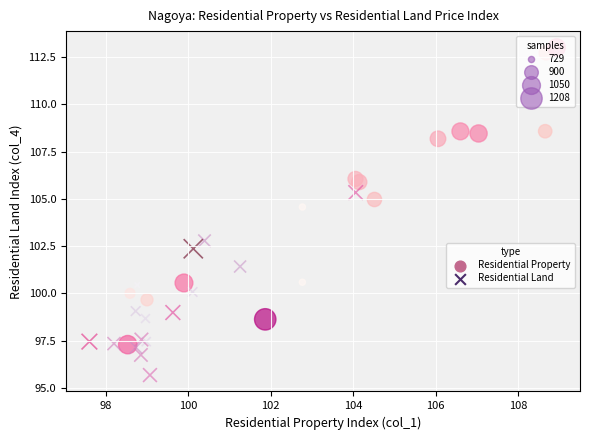

Which series has the largest Y range (max minus min)?

Residential Property